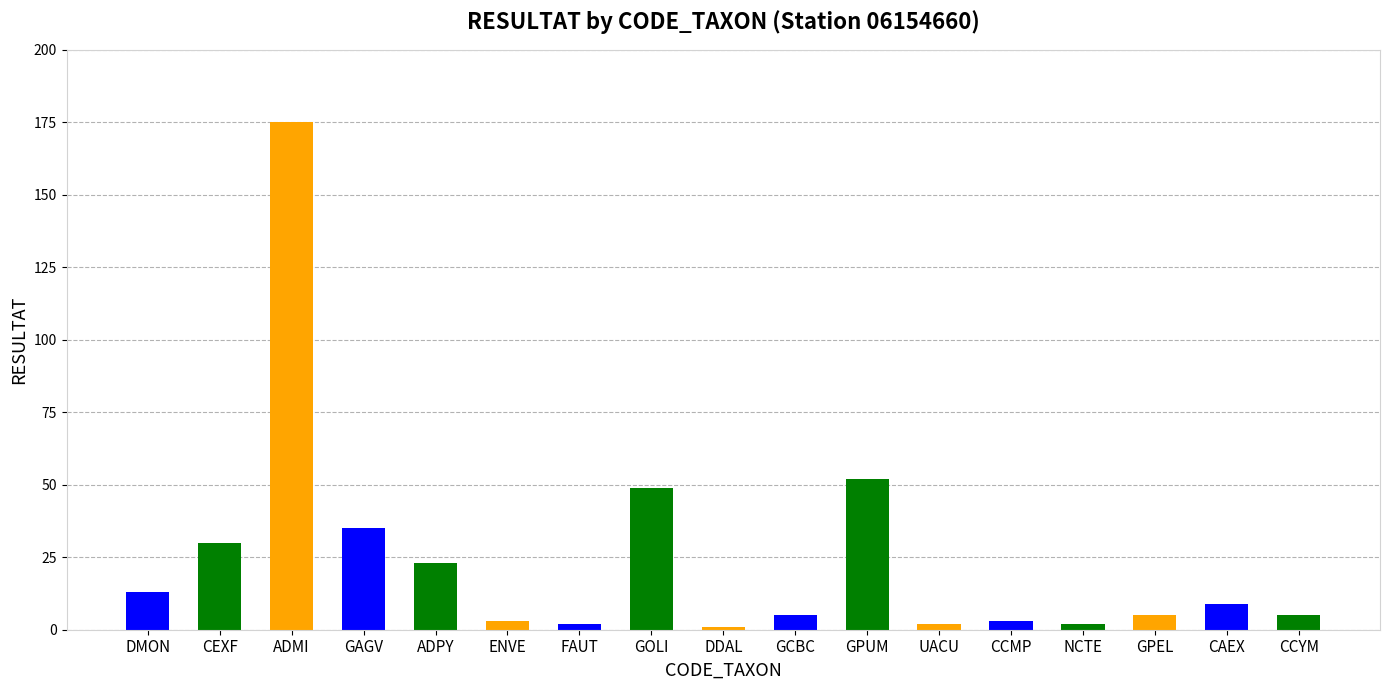

Rank the categories by value from highest to lowest.

ADMI, GPUM, GOLI, GAGV, CEXF, ADPY, DMON, CAEX, GCBC, GPEL, CCYM, ENVE, CCMP, FAUT, UACU, NCTE, DDAL